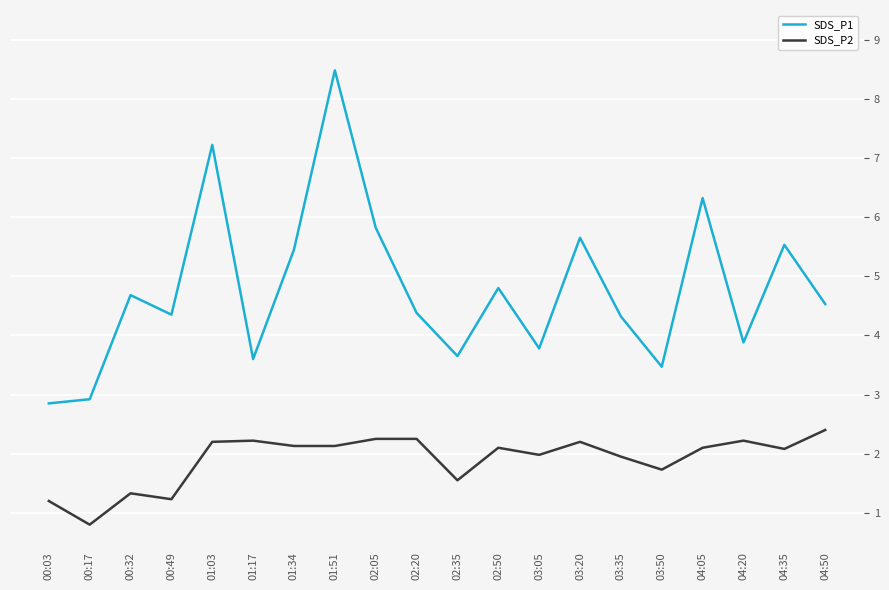

Which series has the largest range (max minus min)?

SDS_P1